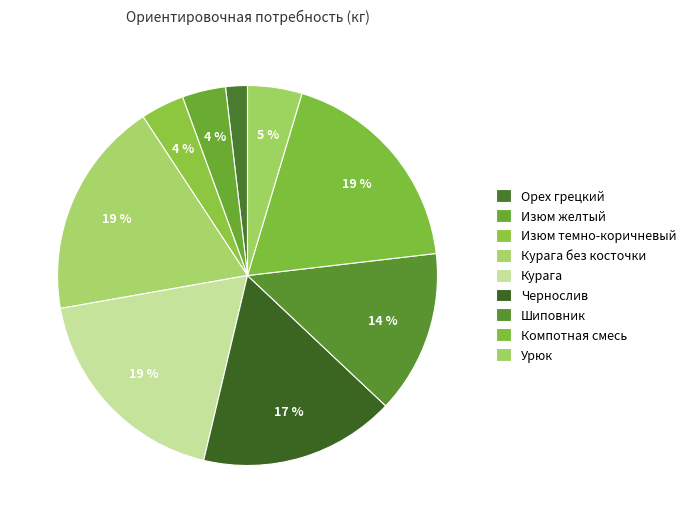

Count the number of slices in the pie.

9